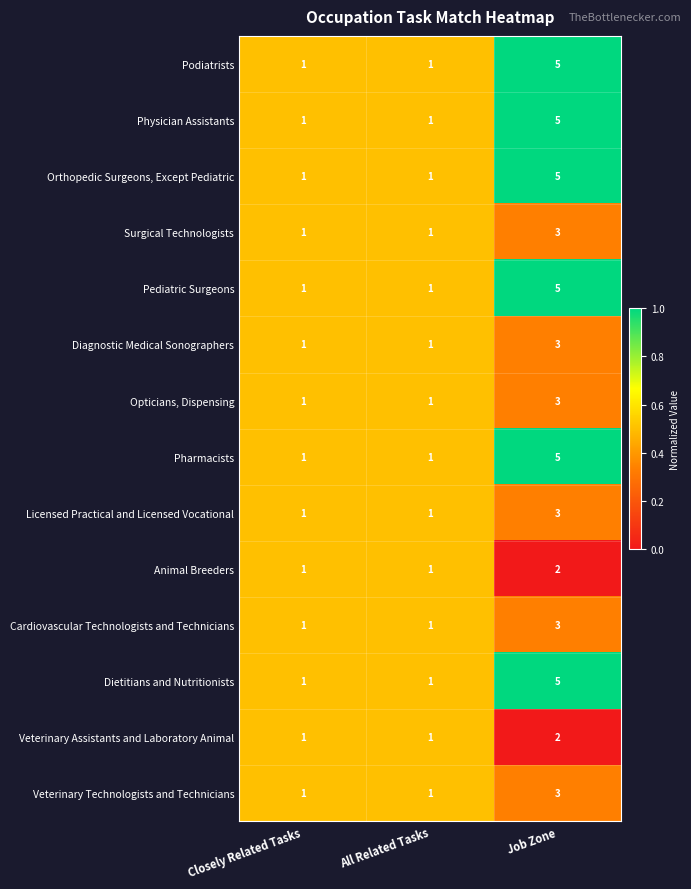

Is the value of Cardiovascular Technologists and Technicians at All Related Tasks greater than the value of Pharmacists at Job Zone?

No